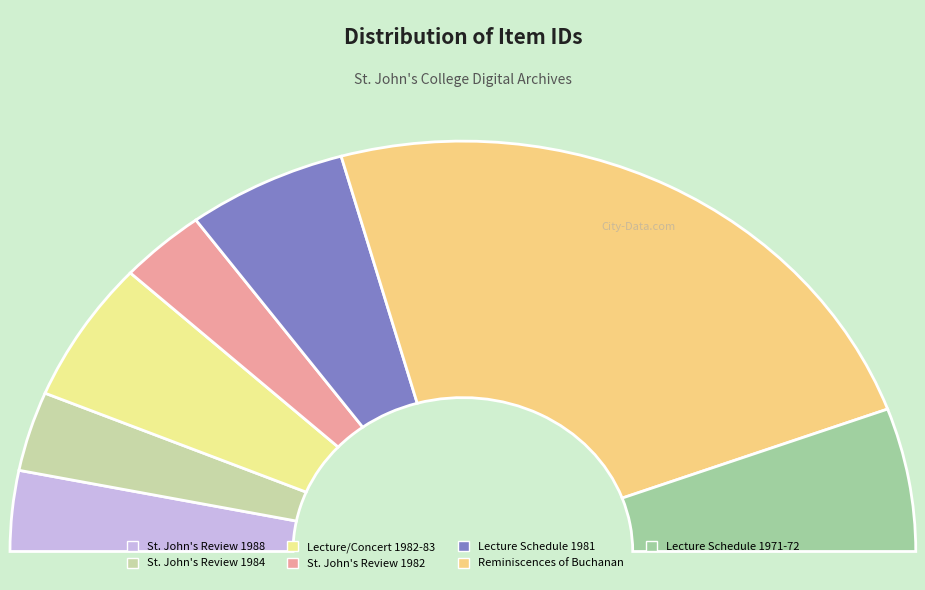

To the nearest percent, what portion does St. John's Review 1982 represent?

6%